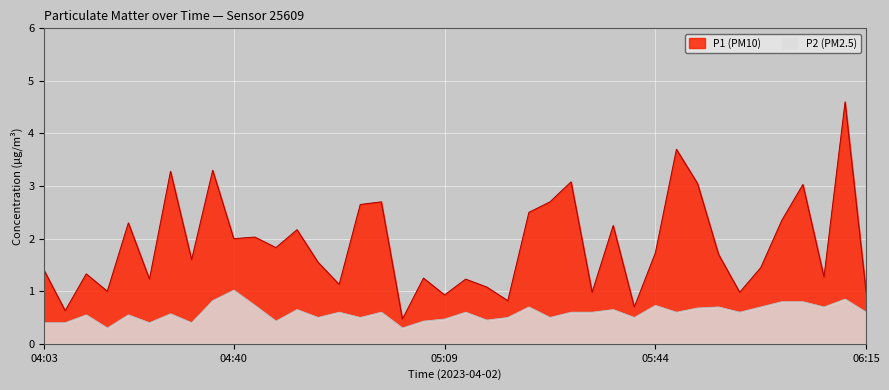

How many lines are shown in the chart?

2